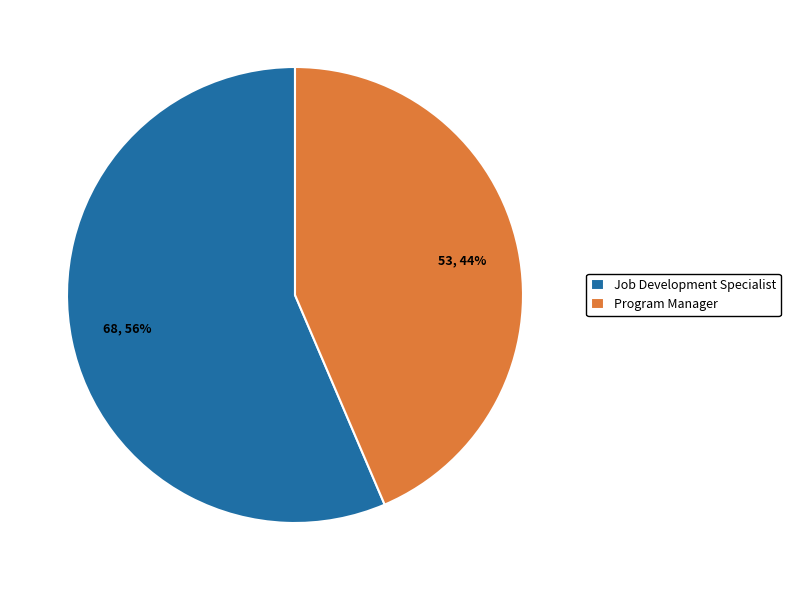

What is the smallest slice in the pie chart?

Program Manager